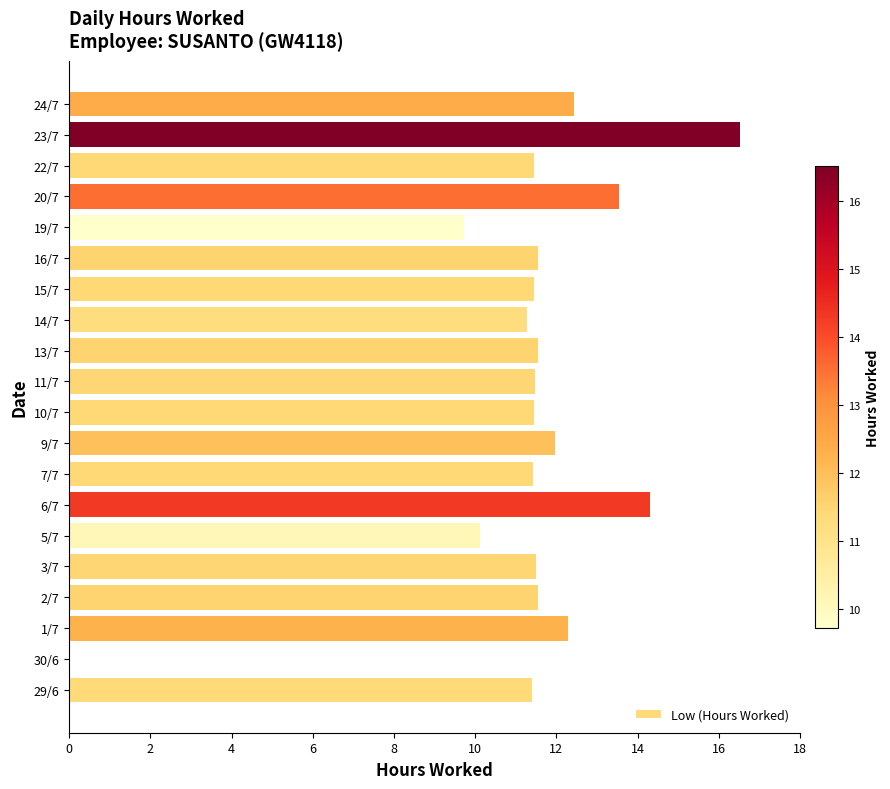

The value at 16/7 is 7.9. True or false?

False